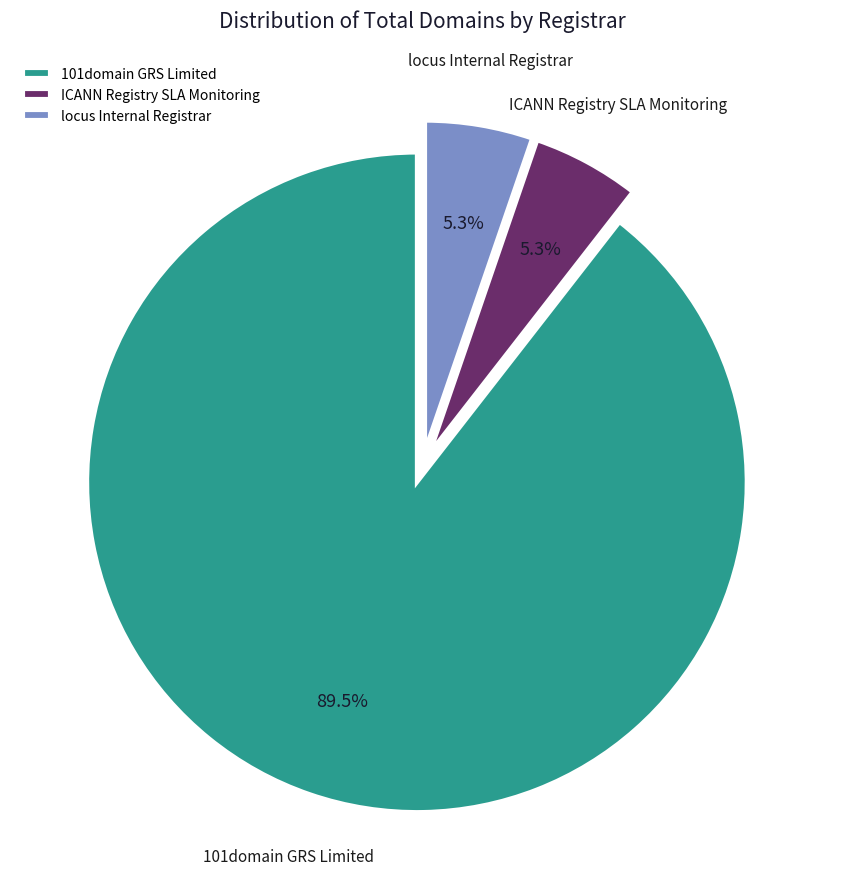

True or false: 101domain GRS Limited accounts for 99% of the total.

False